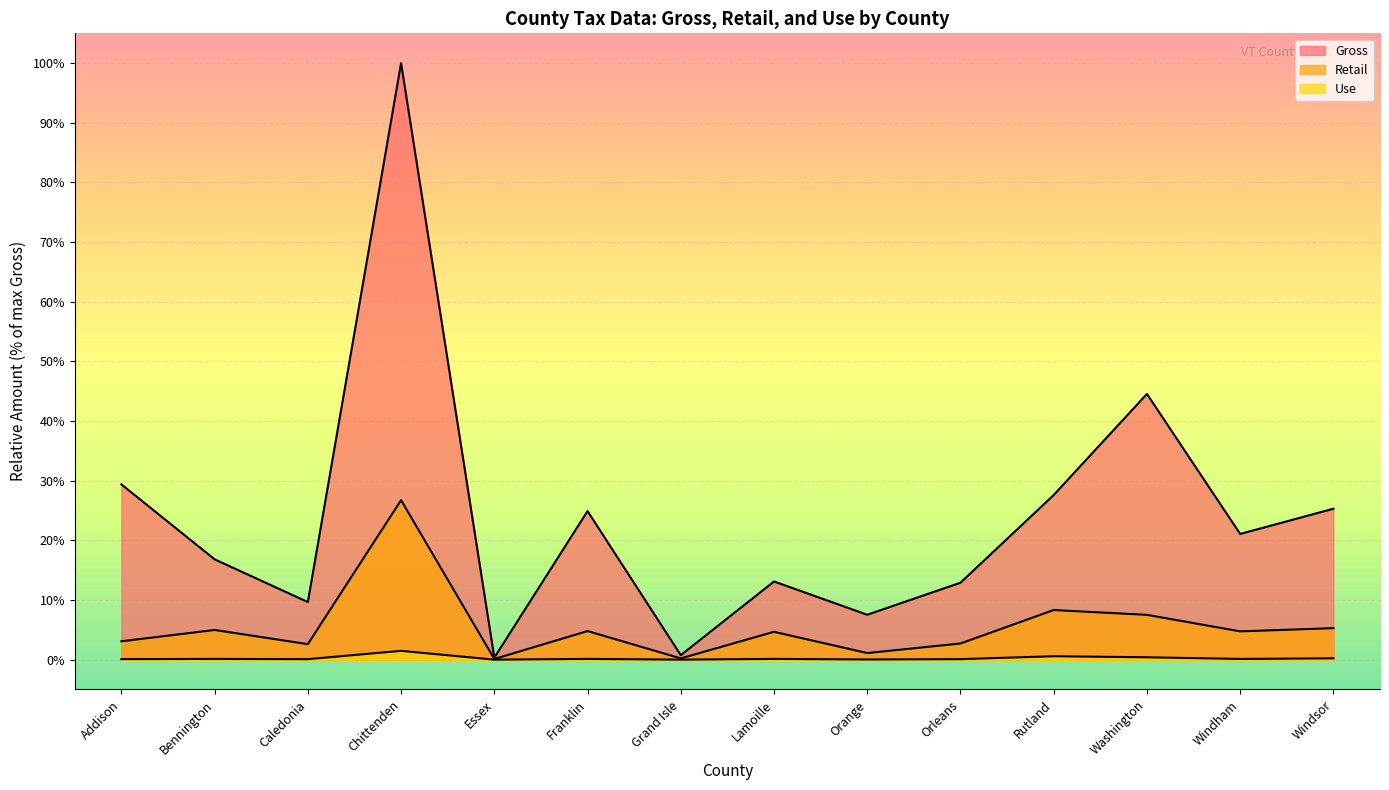

Between Windham and Addison, which is larger?

Addison